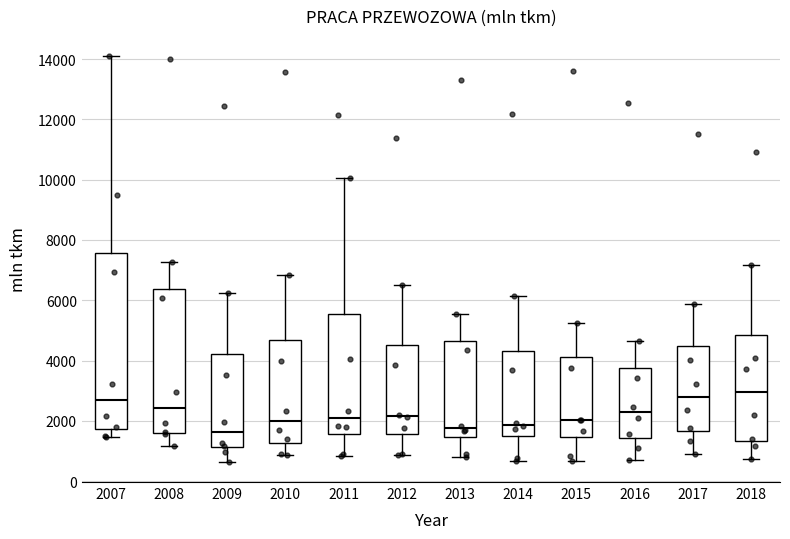

Where does the median line of the box at x = 2012 sit on the y-axis? The values are not printed on the chart, so give them approximately, as read against the axis.

2200